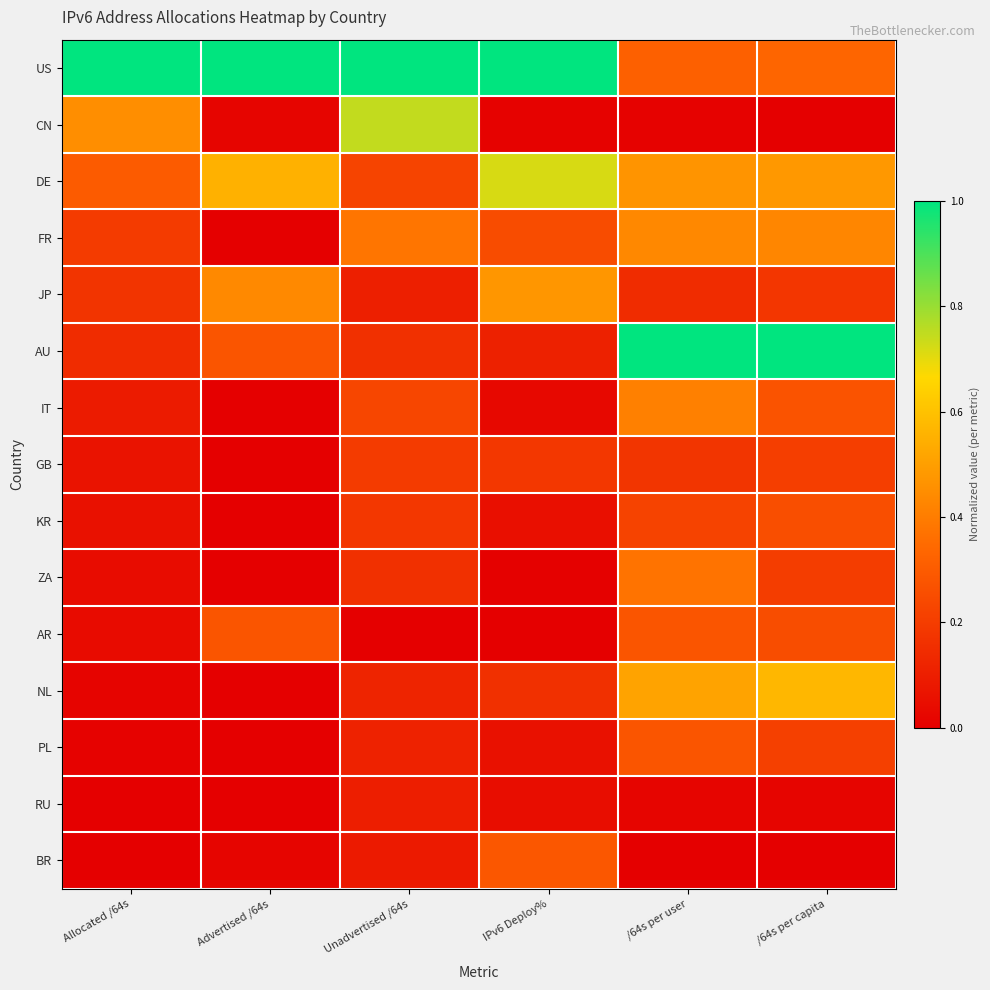

At which category does the chart reach its minimum across all series?

Unadvertised /64s